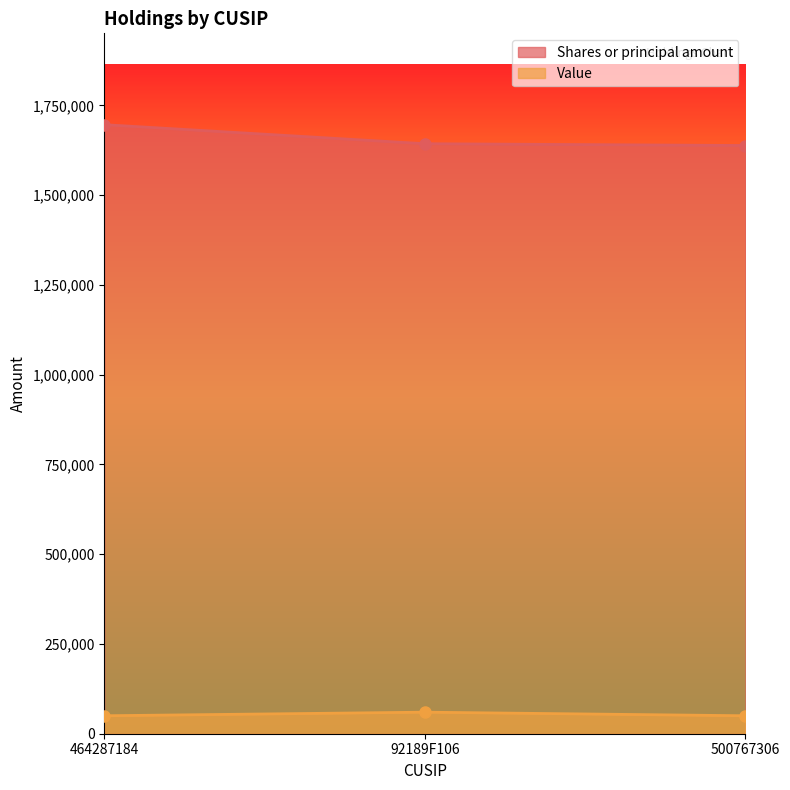

Which has a higher value, 464287184 or 92189F106?

464287184